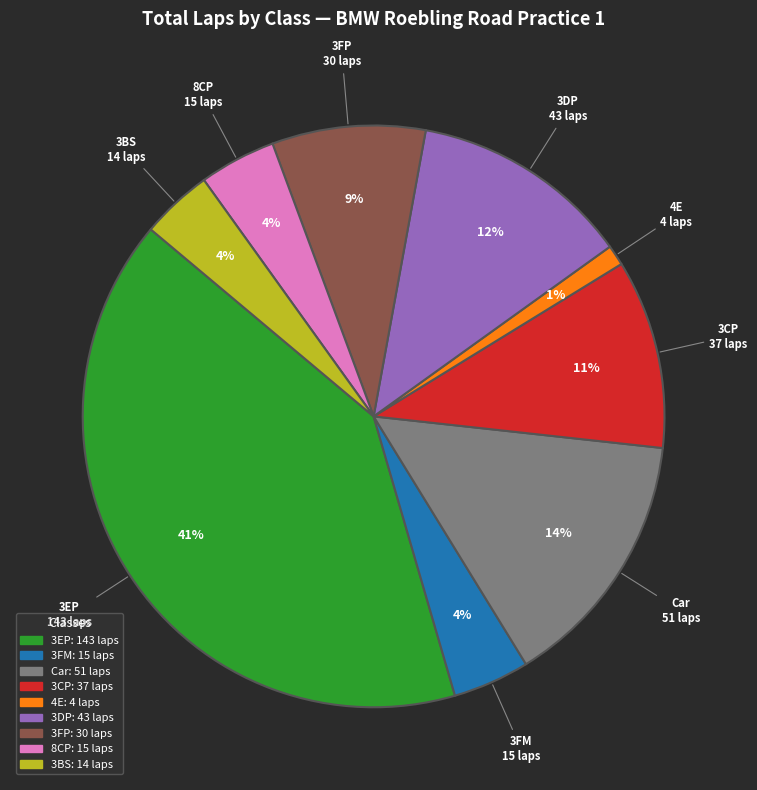

Is there any slice that represents more than half of the pie?

No